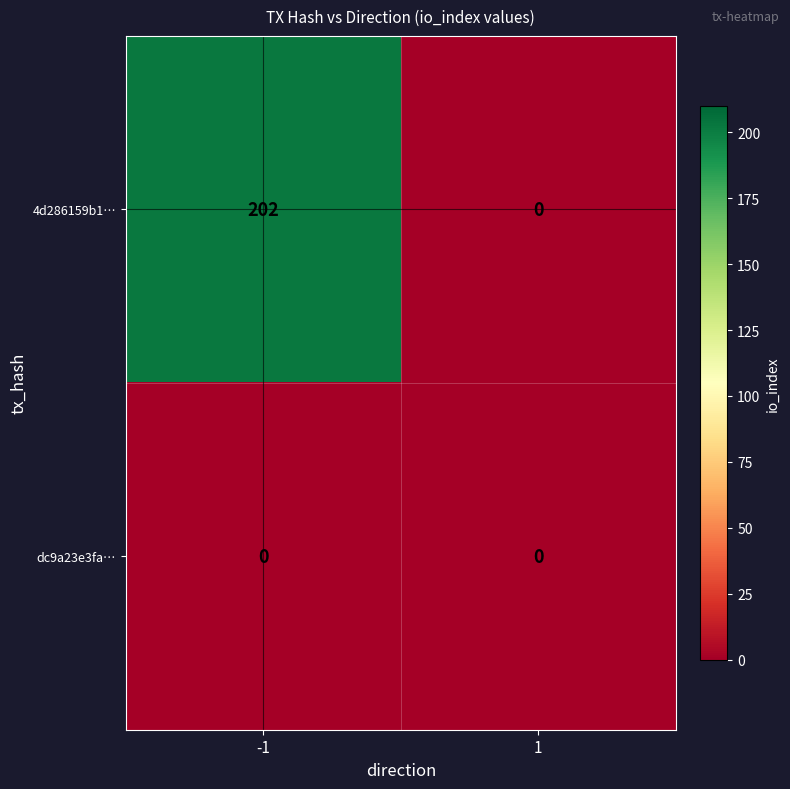

List the series in order of their peak value, lowest first.

dc9a23e3fa…, 4d286159b1…